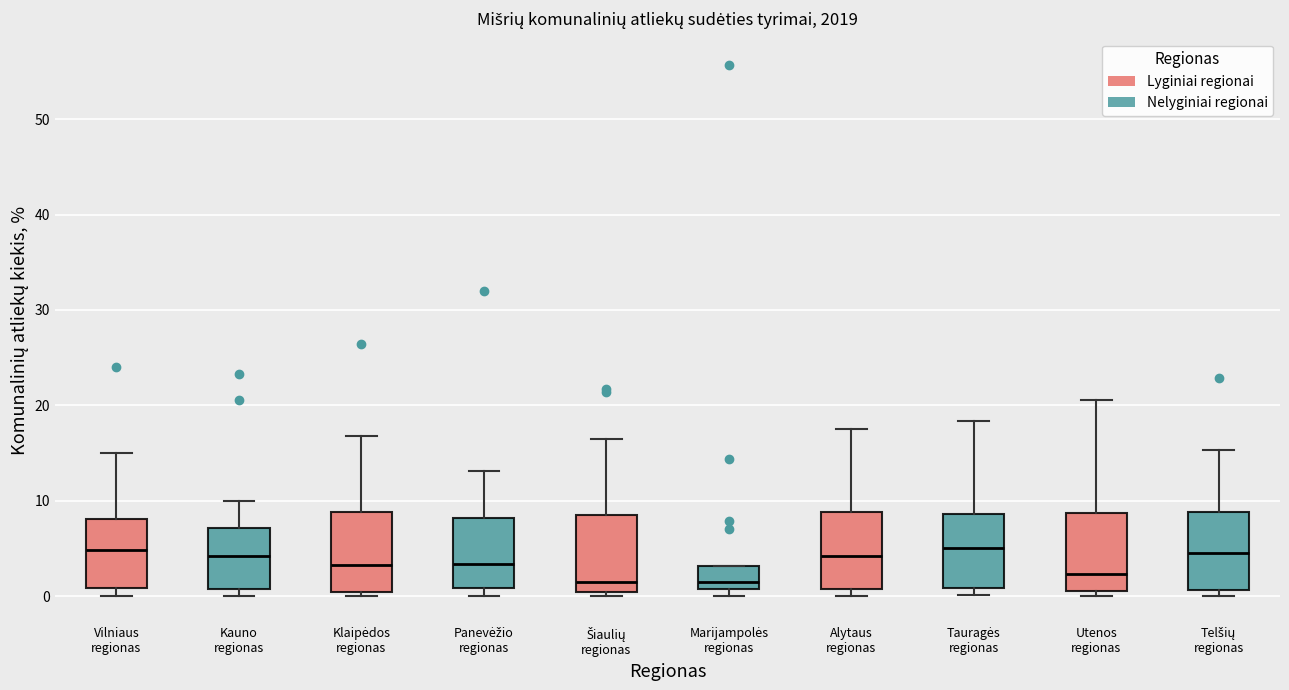

Reading left to right, transcribe this box plot: for each box, give where its median line is, the range the box spans, and where its two whiskers end, as read against the y-axis. The values are not printed on the chart, so give them approximately, as read against the axis.

Vilniaus regionas: median 5, box 1 to 8, whiskers 0 to 15
Kauno regionas: median 4, box 1 to 7, whiskers 0 to 10
Klaipėdos regionas: median 3, box 0 to 9, whiskers 0 (just below the box's lower edge) to 17
Panevėžio regionas: median 3, box 1 to 8, whiskers 0 to 13
Šiaulių regionas: median 1, box 0 to 8, whiskers 0 (just below the box's lower edge) to 17
Marijampolės regionas: median 1 (just above the box's lower edge), box 1 to 3, whiskers 0 to 3
Alytaus regionas: median 4, box 1 to 9, whiskers 0 to 18
Tauragės regionas: median 5, box 1 to 9, whiskers 0 to 18
Utenos regionas: median 2, box 1 to 9, whiskers 0 to 21
Telšių regionas: median 4, box 1 to 9, whiskers 0 to 15